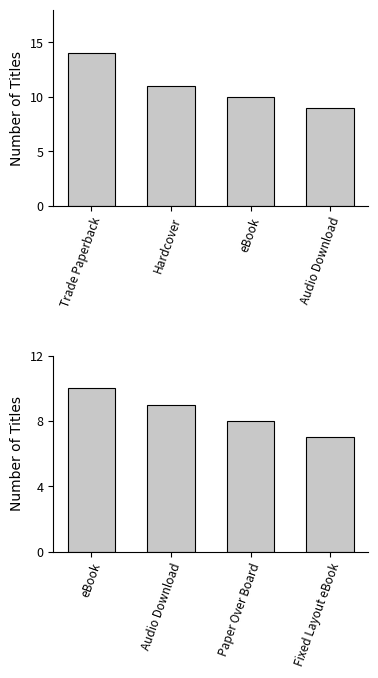

What is the sum of all Format Count (Top) values?

44